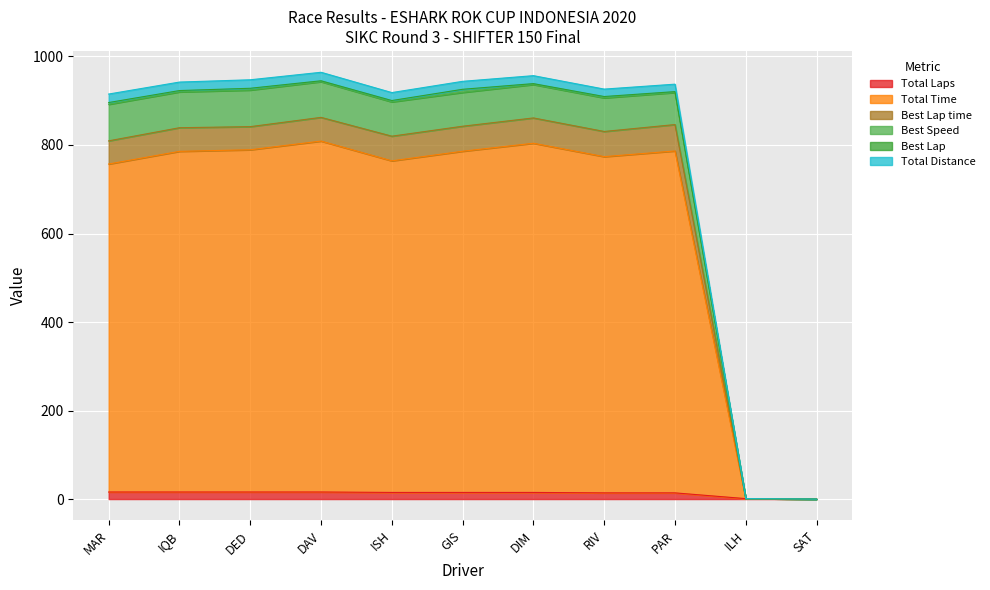

How many values in the Total Time series are below 785?

5